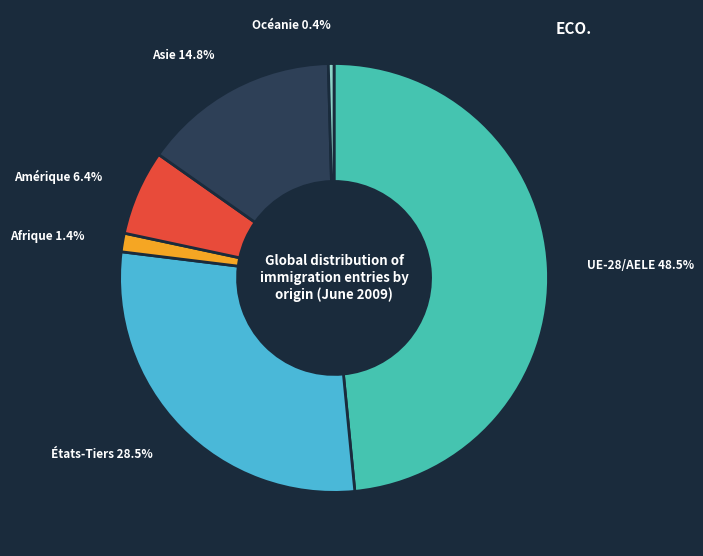

Is there a majority slice in this chart?

No